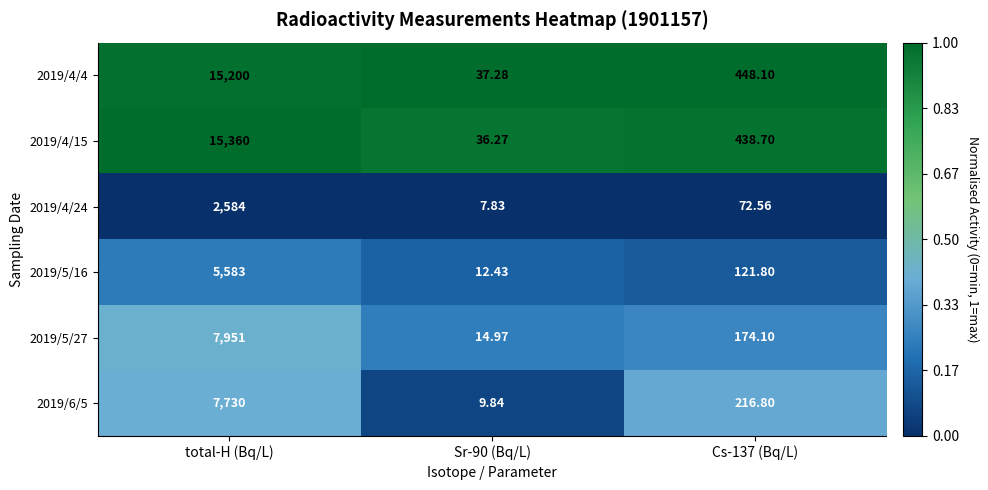

Is the value of 2019/6/5 at Cs-137 (Bq/L) greater than the value of 2019/5/16 at Sr-90 (Bq/L)?

Yes